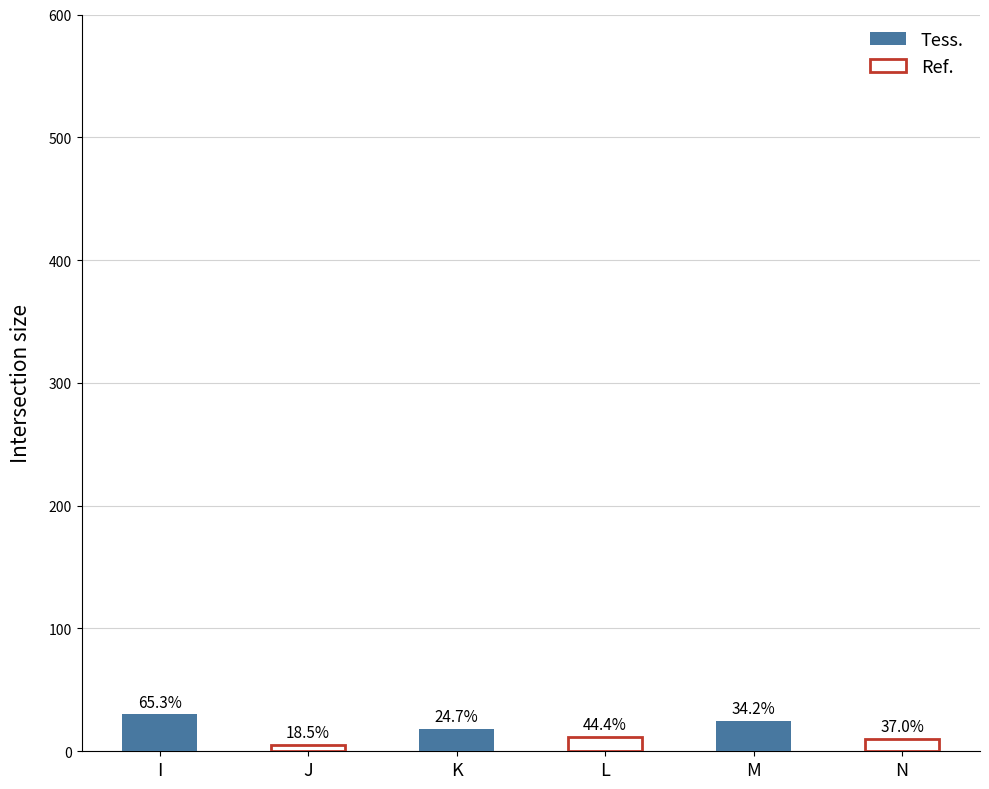

What is the average value of the Ref. series?

9